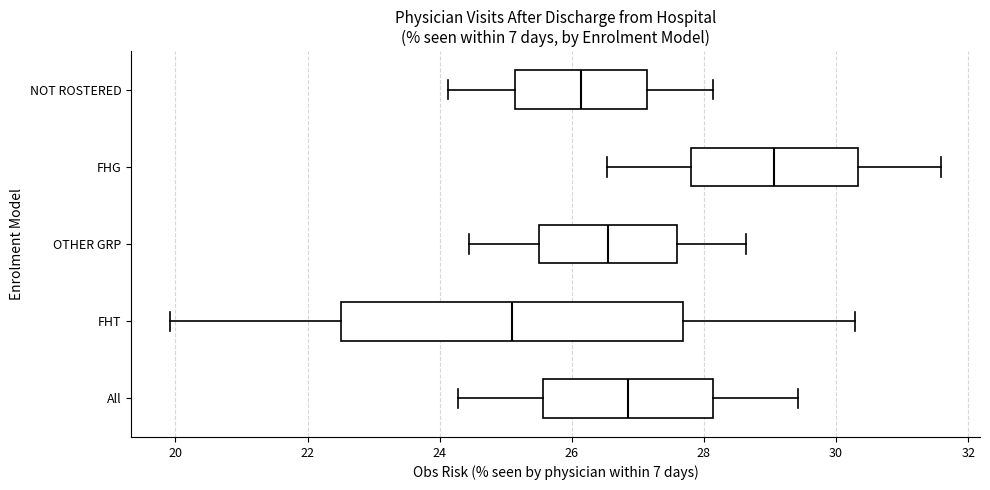

Which box is the widest, from its left edge to its right edge?

FHT